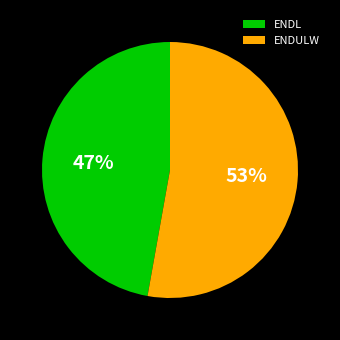

Is it true that ENDULW is 22% of the pie?

False